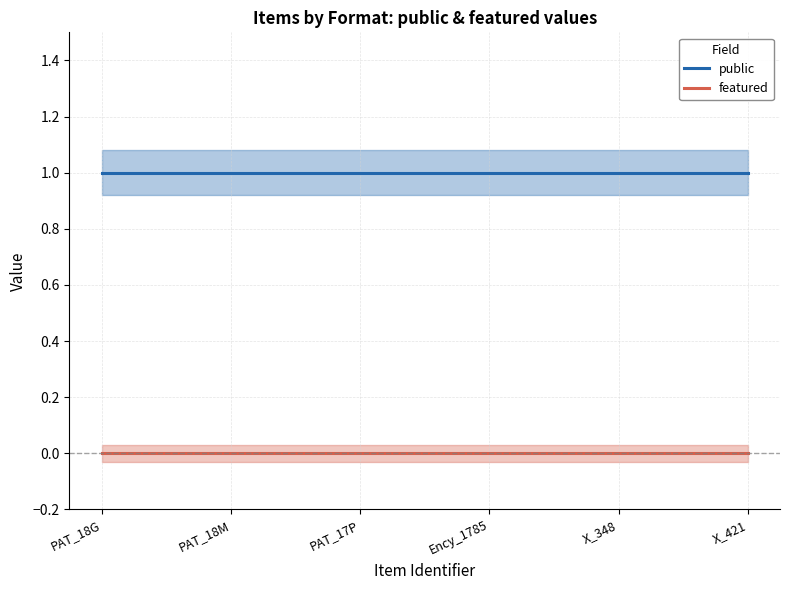

The value of Gravure sur cuivre (public=1) at Ency_1785 is 2. True or false?

False